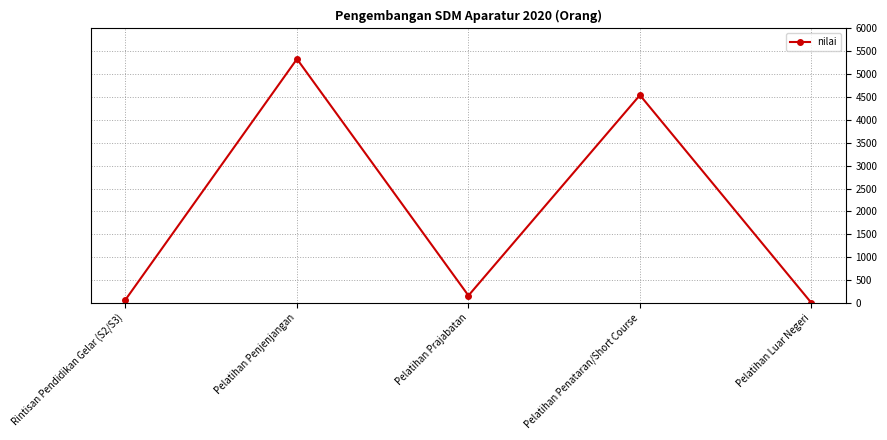

What is the value of the 1st point from the left?

70